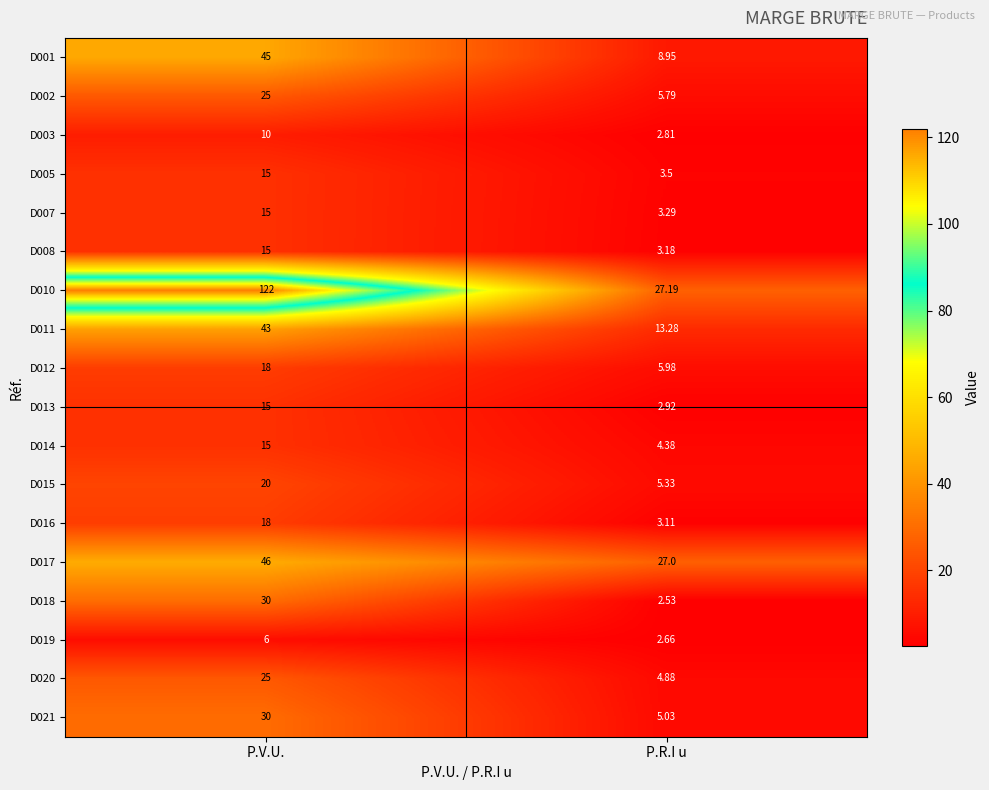

List the labels in order of D016 value, smallest first.

P.R.I u, P.V.U.